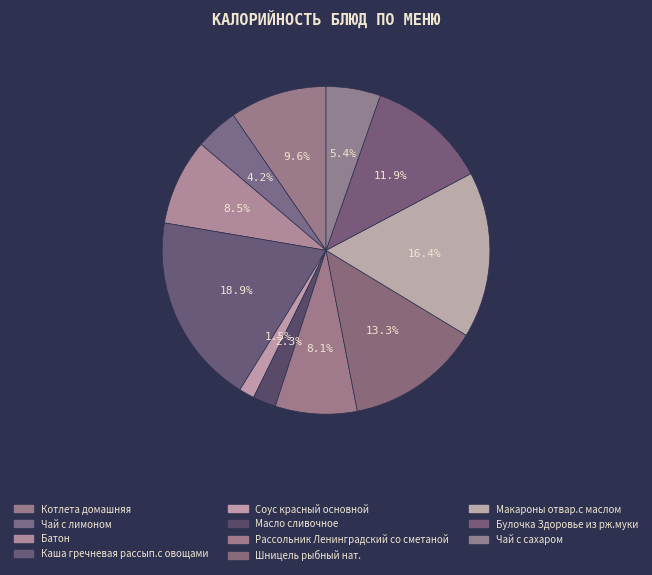

Count the number of slices in the pie.

11